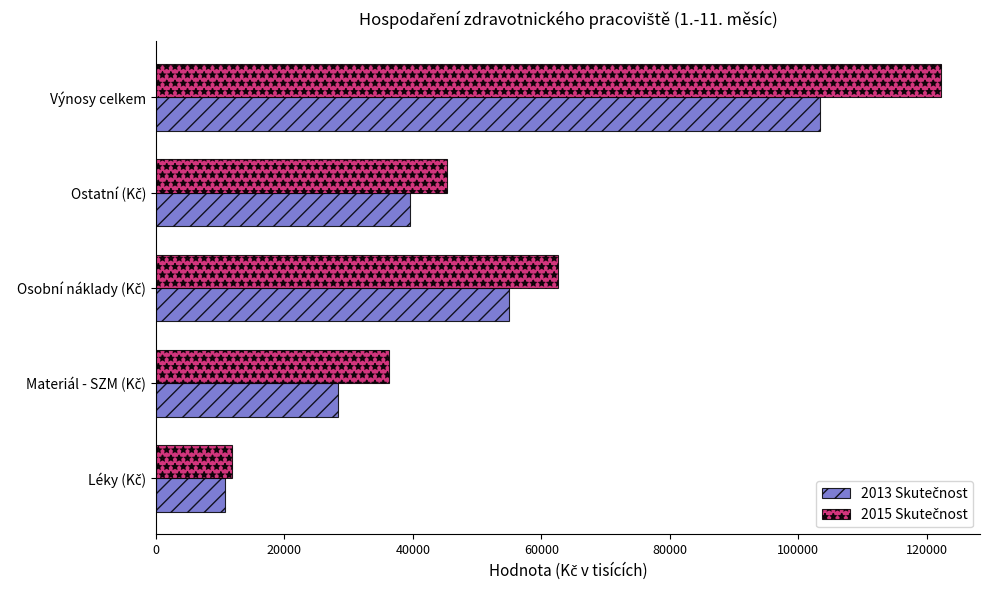

At which category is the sum across all series the highest?

Výnosy celkem